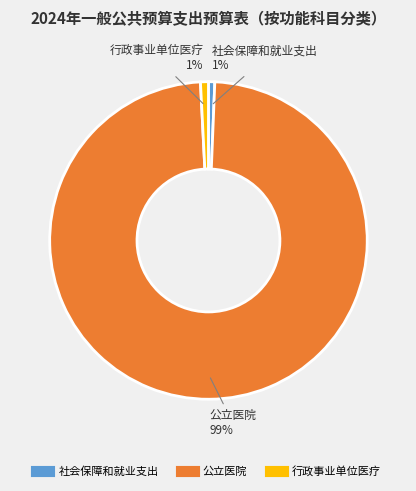

What is the majority slice?

公立医院